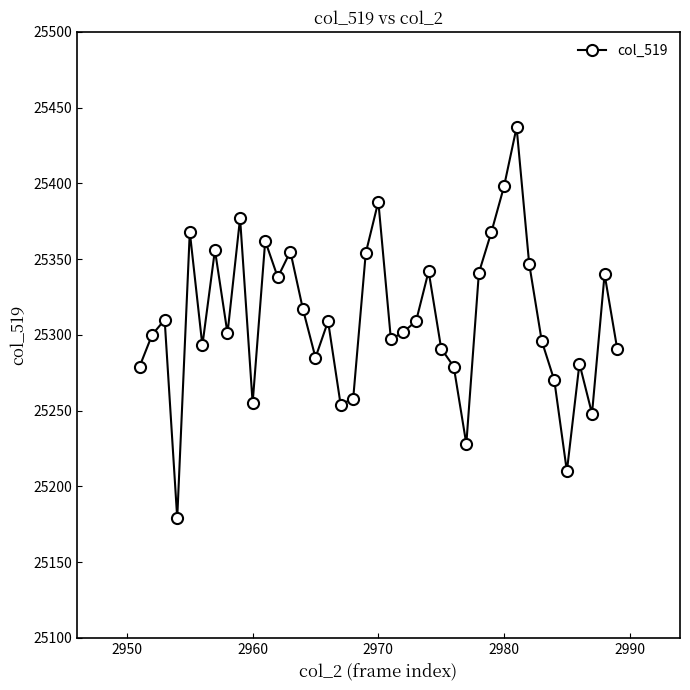

True or false: the data has more than 0 interior local peaks.

True